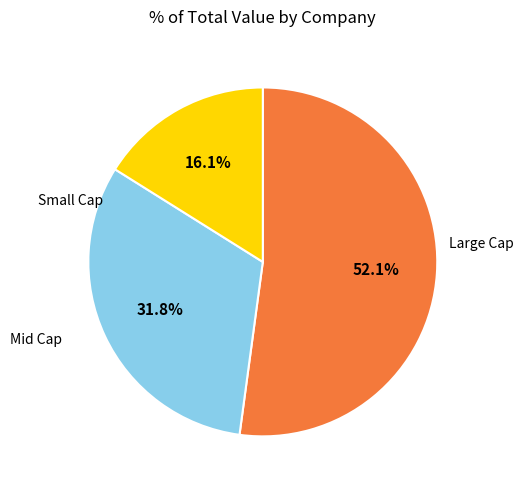

To the nearest percent, what is the average slice percentage?

33%